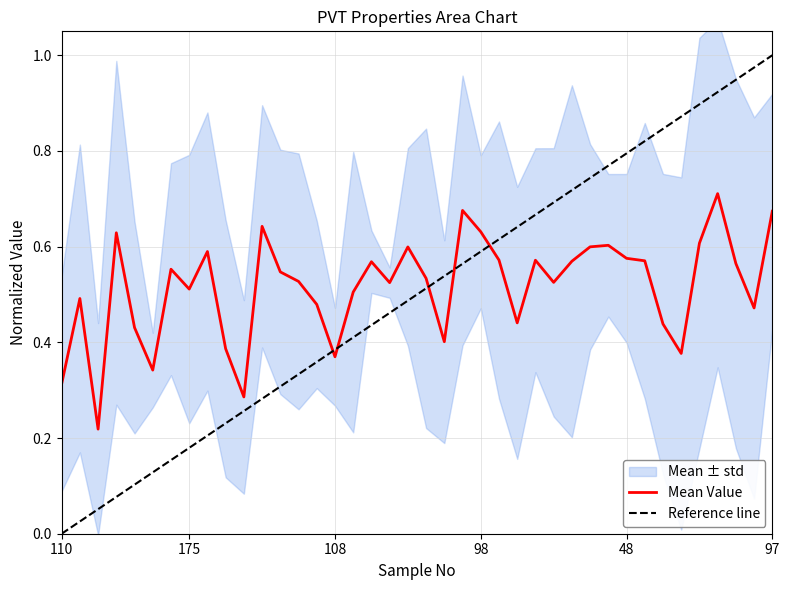

The Reference line series shows 0.4 at 14. True or false?

True